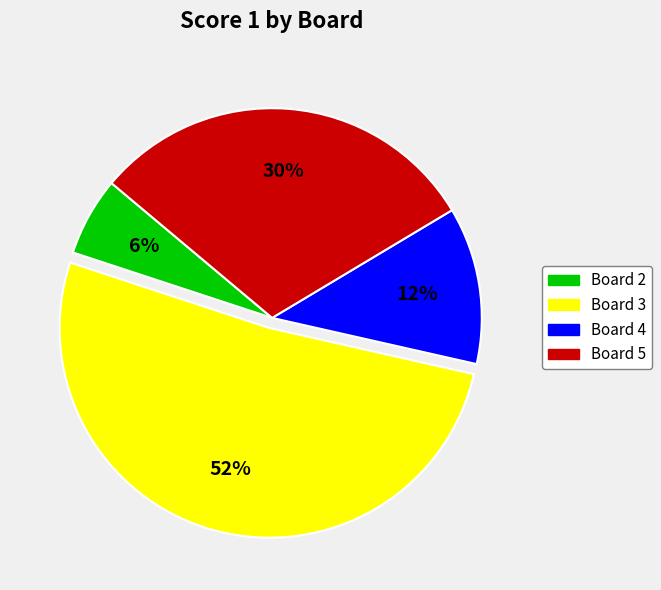

Which category has the smallest portion of the pie?

Board 2